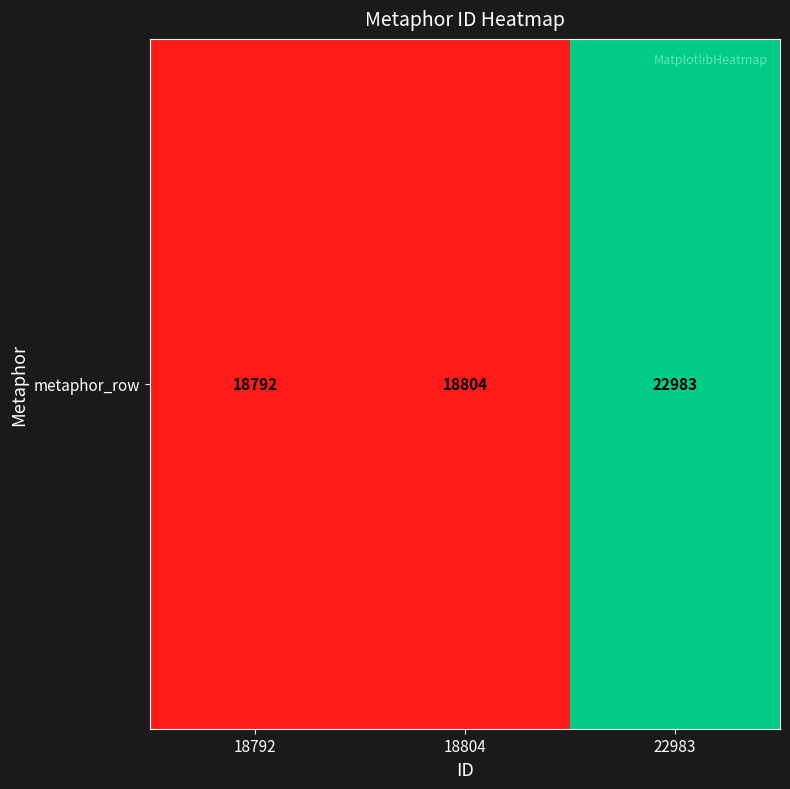

What is the sum of the values at 22983 and 18792?

41775